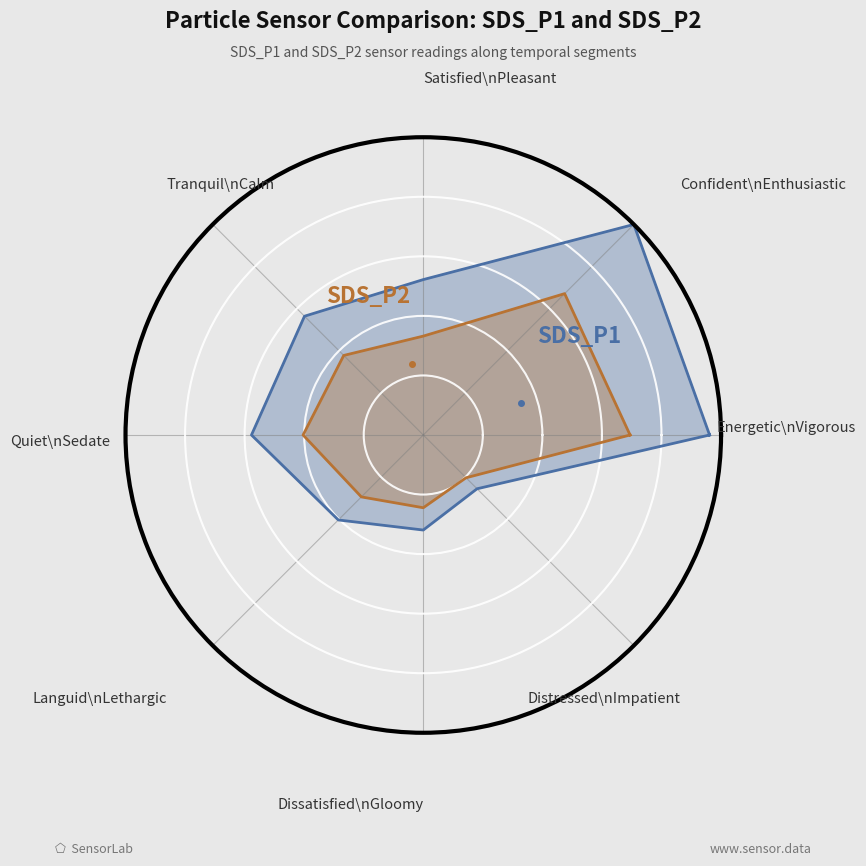

What are all the series names shown in the legend?

SDS_P1, SDS_P2